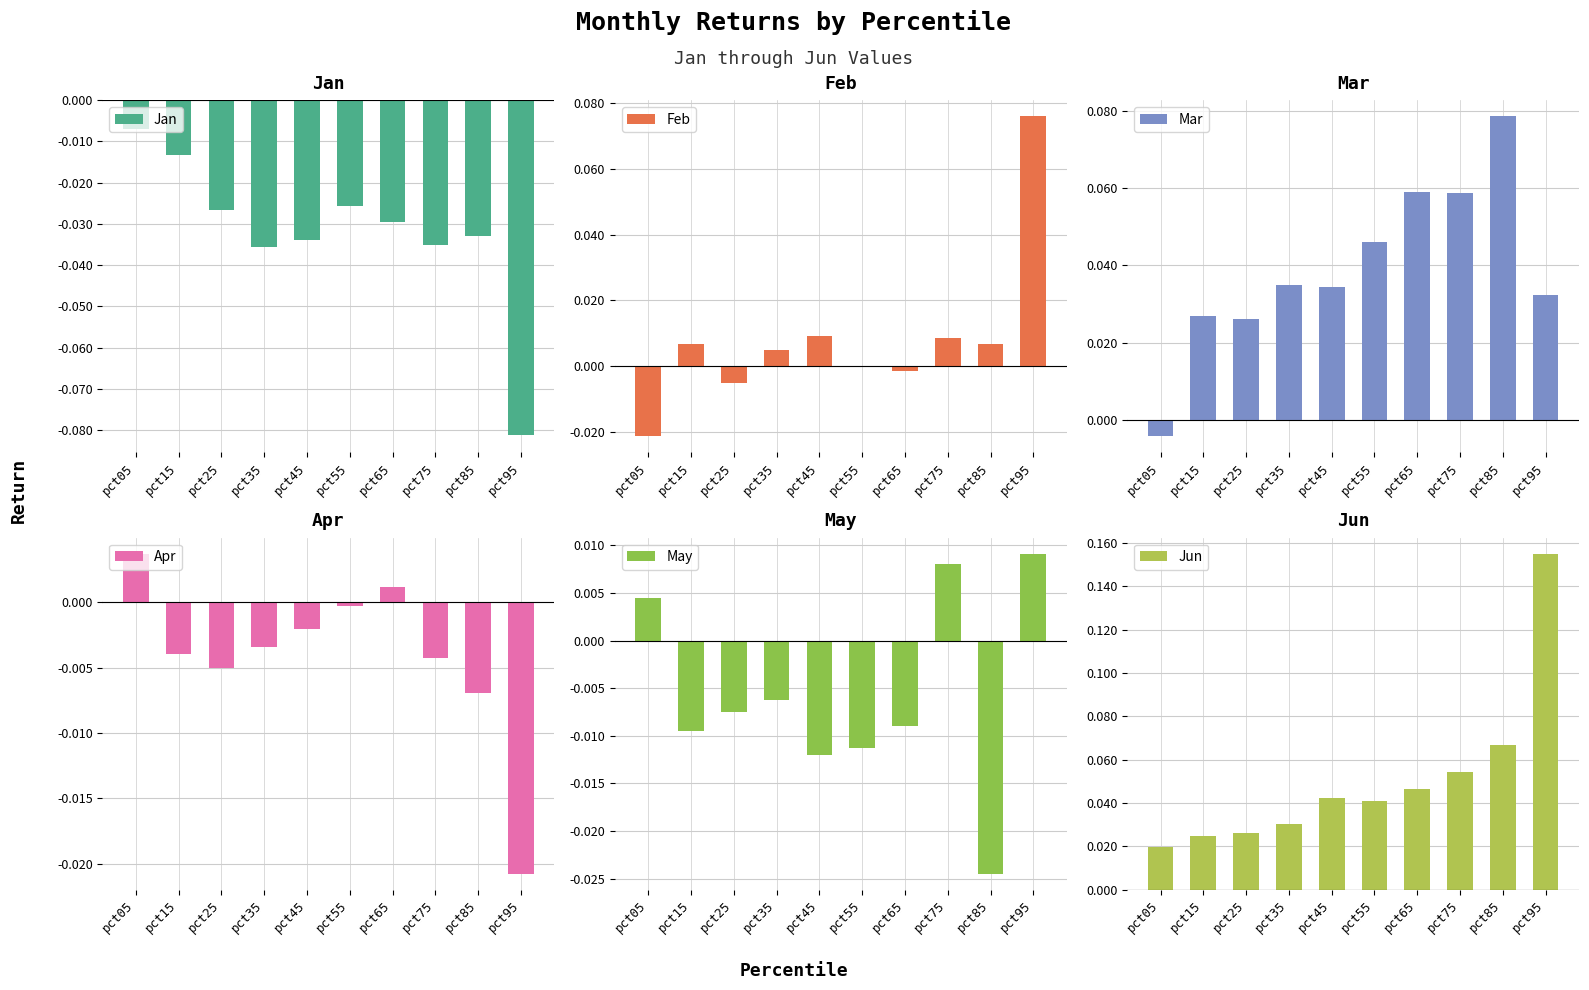

What is the minimum value for Jan?

-0.1